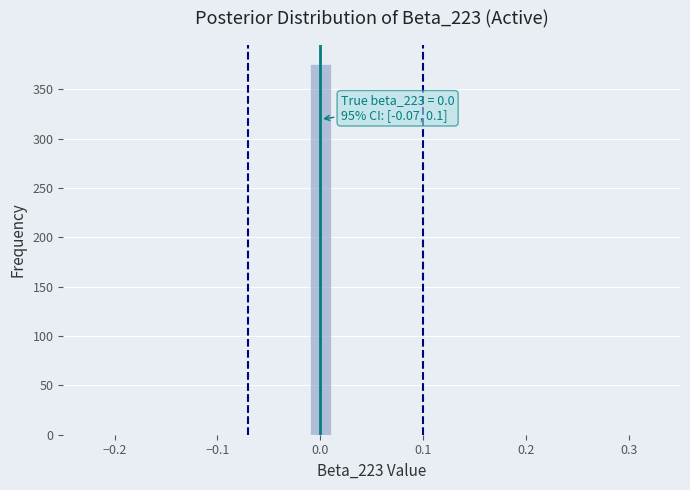

Around what value on the x-axis is the tallest bar? Give the approximate position of its centre, as read against the axis.

0.00